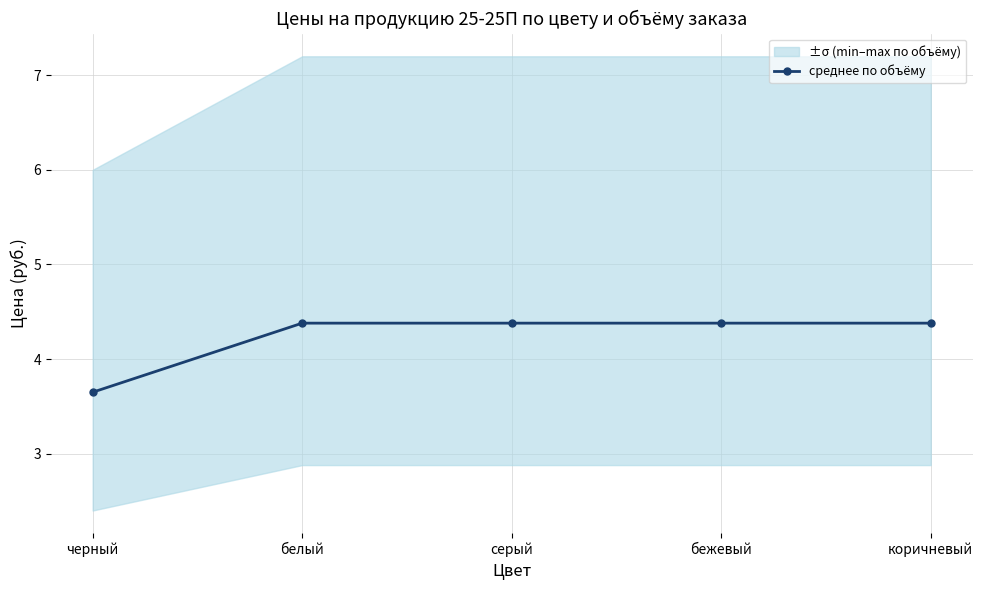

Which label corresponds to the largest value in the chart?

белый